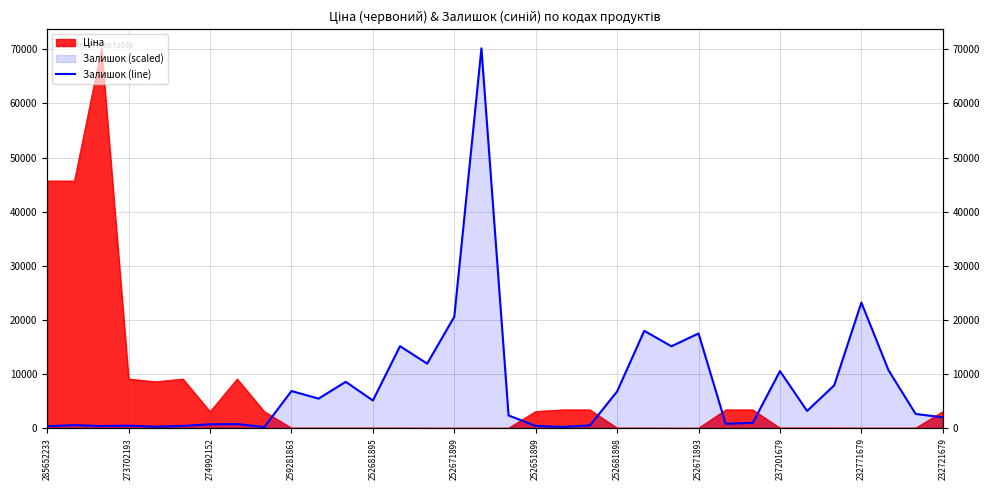

The value at 232771679 is 2050.6. True or false?

False